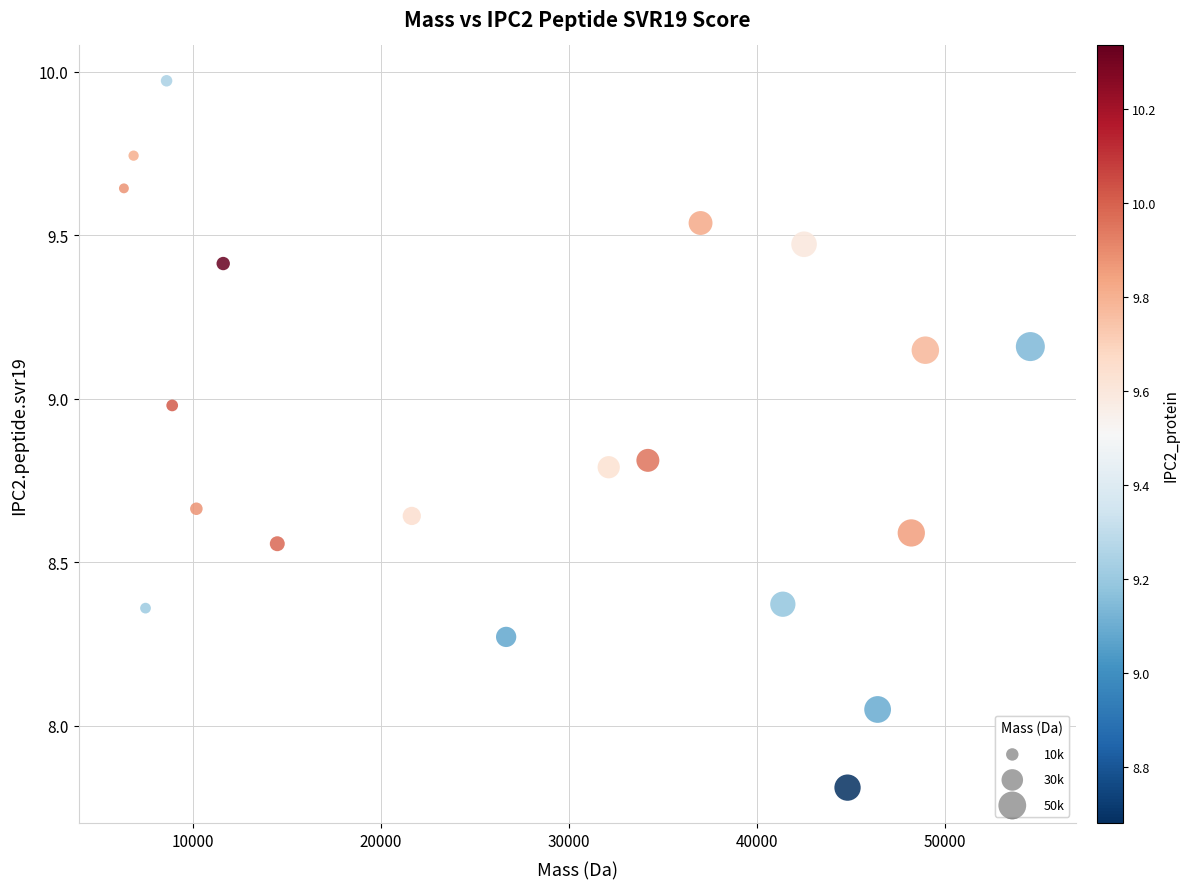

What is the range of Y values (max minus min)?

2.2